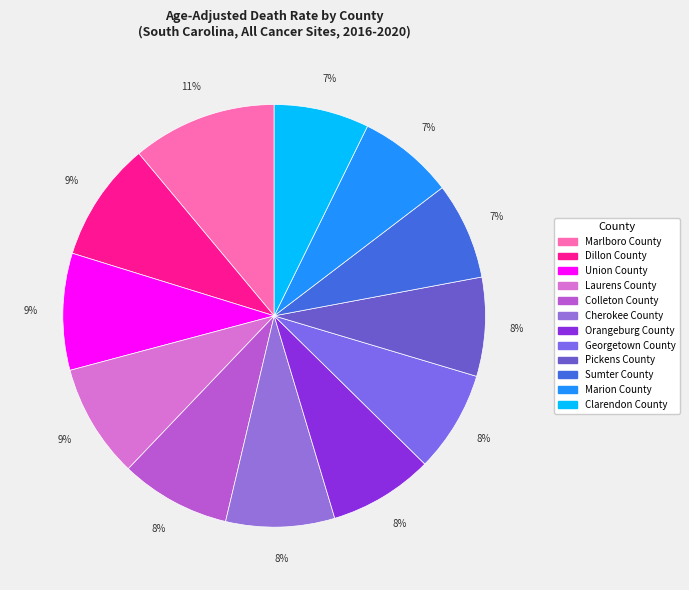

Does Cherokee County account for over 50% of the chart?

No